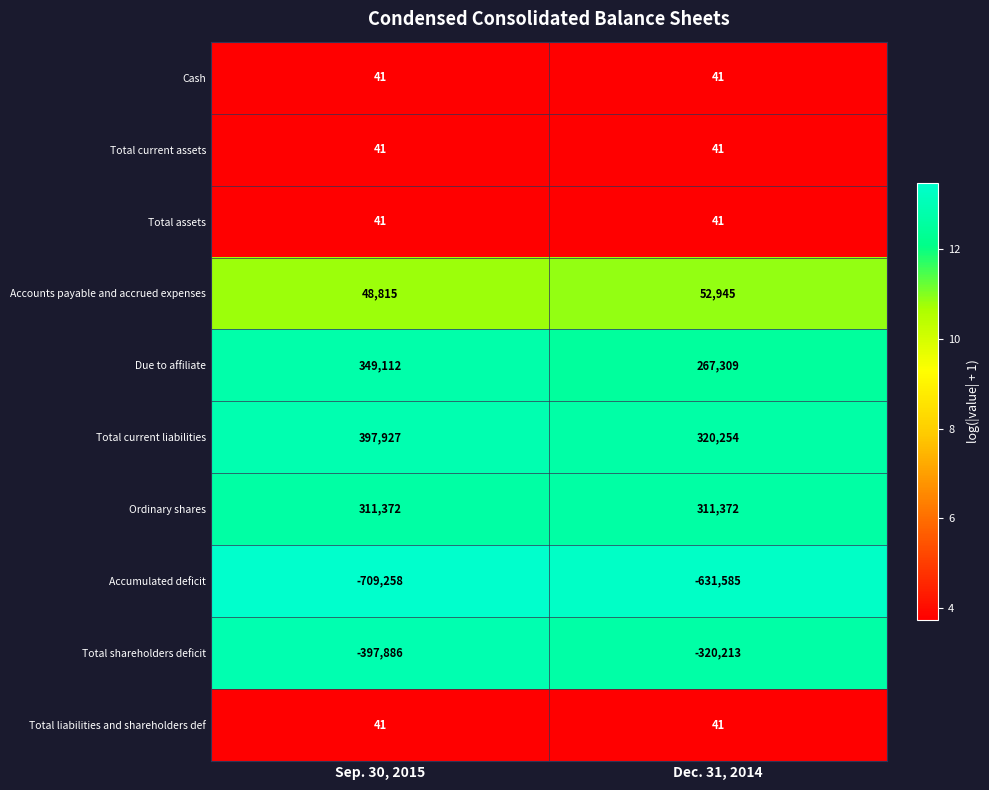

What value does the Cash series have at Dec. 31, 2014?

41